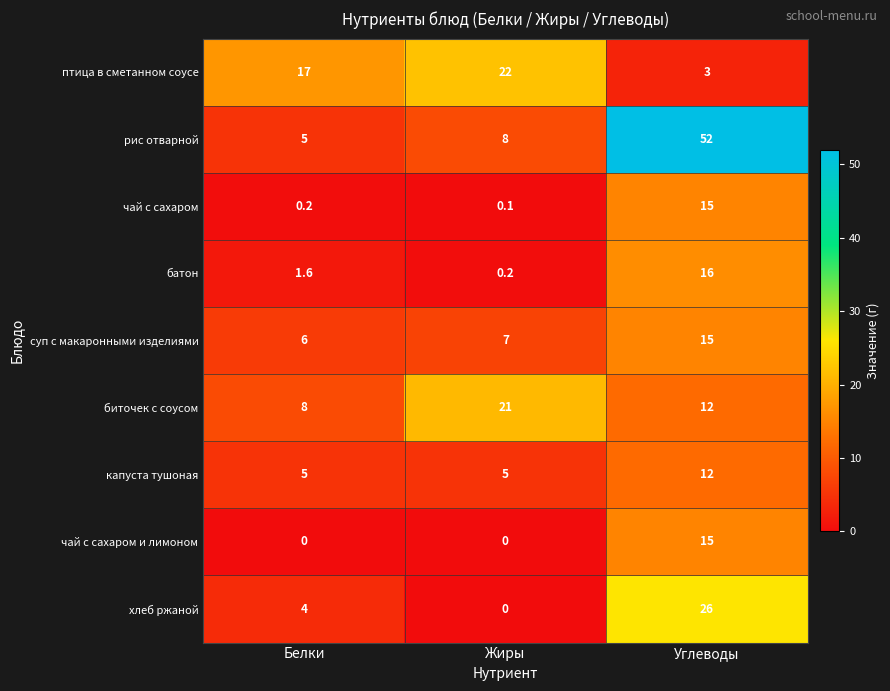

Reading left to right, extract all data points from this chart.

птица в сметанном соусе: Белки=17.0	Жиры=22.0	Углеводы=3.0
рис отварной: Белки=5.0	Жиры=8.0	Углеводы=52.0
чай с сахаром: Белки=0.2	Жиры=0.1	Углеводы=15.0
батон: Белки=1.6	Жиры=0.2	Углеводы=16.0
суп с макаронными изделиями: Белки=6.0	Жиры=7.0	Углеводы=15.0
биточек с соусом: Белки=8.0	Жиры=21.0	Углеводы=12.0
капуста тушоная: Белки=5.0	Жиры=5.0	Углеводы=12.0
чай с сахаром и лимоном: Белки=0.0	Жиры=0.0	Углеводы=15.0
хлеб ржаной: Белки=4.0	Жиры=0.0	Углеводы=26.0